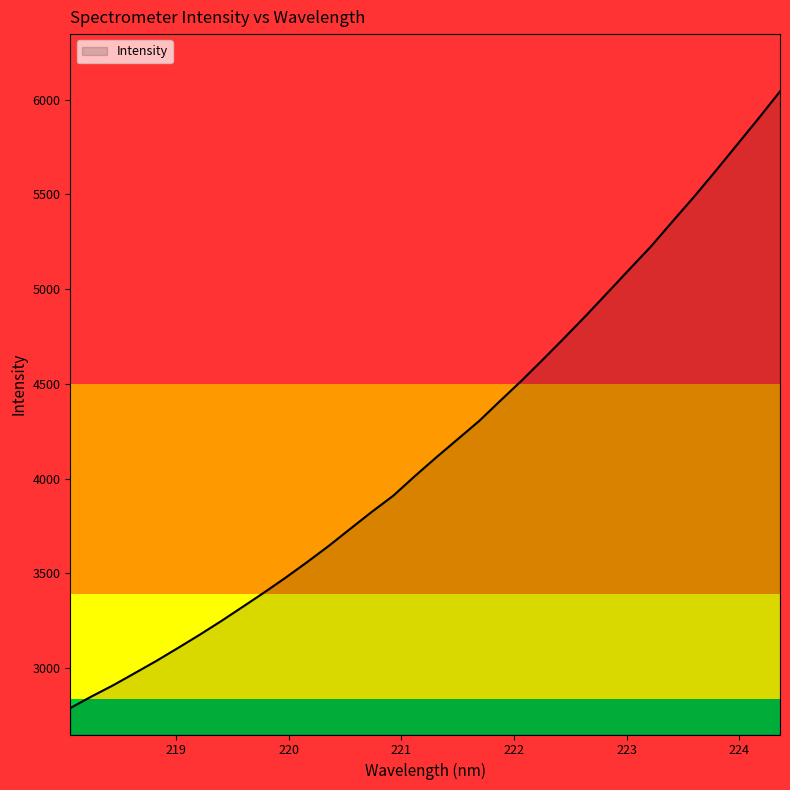

What is the maximum value shown in the chart?

6042.8